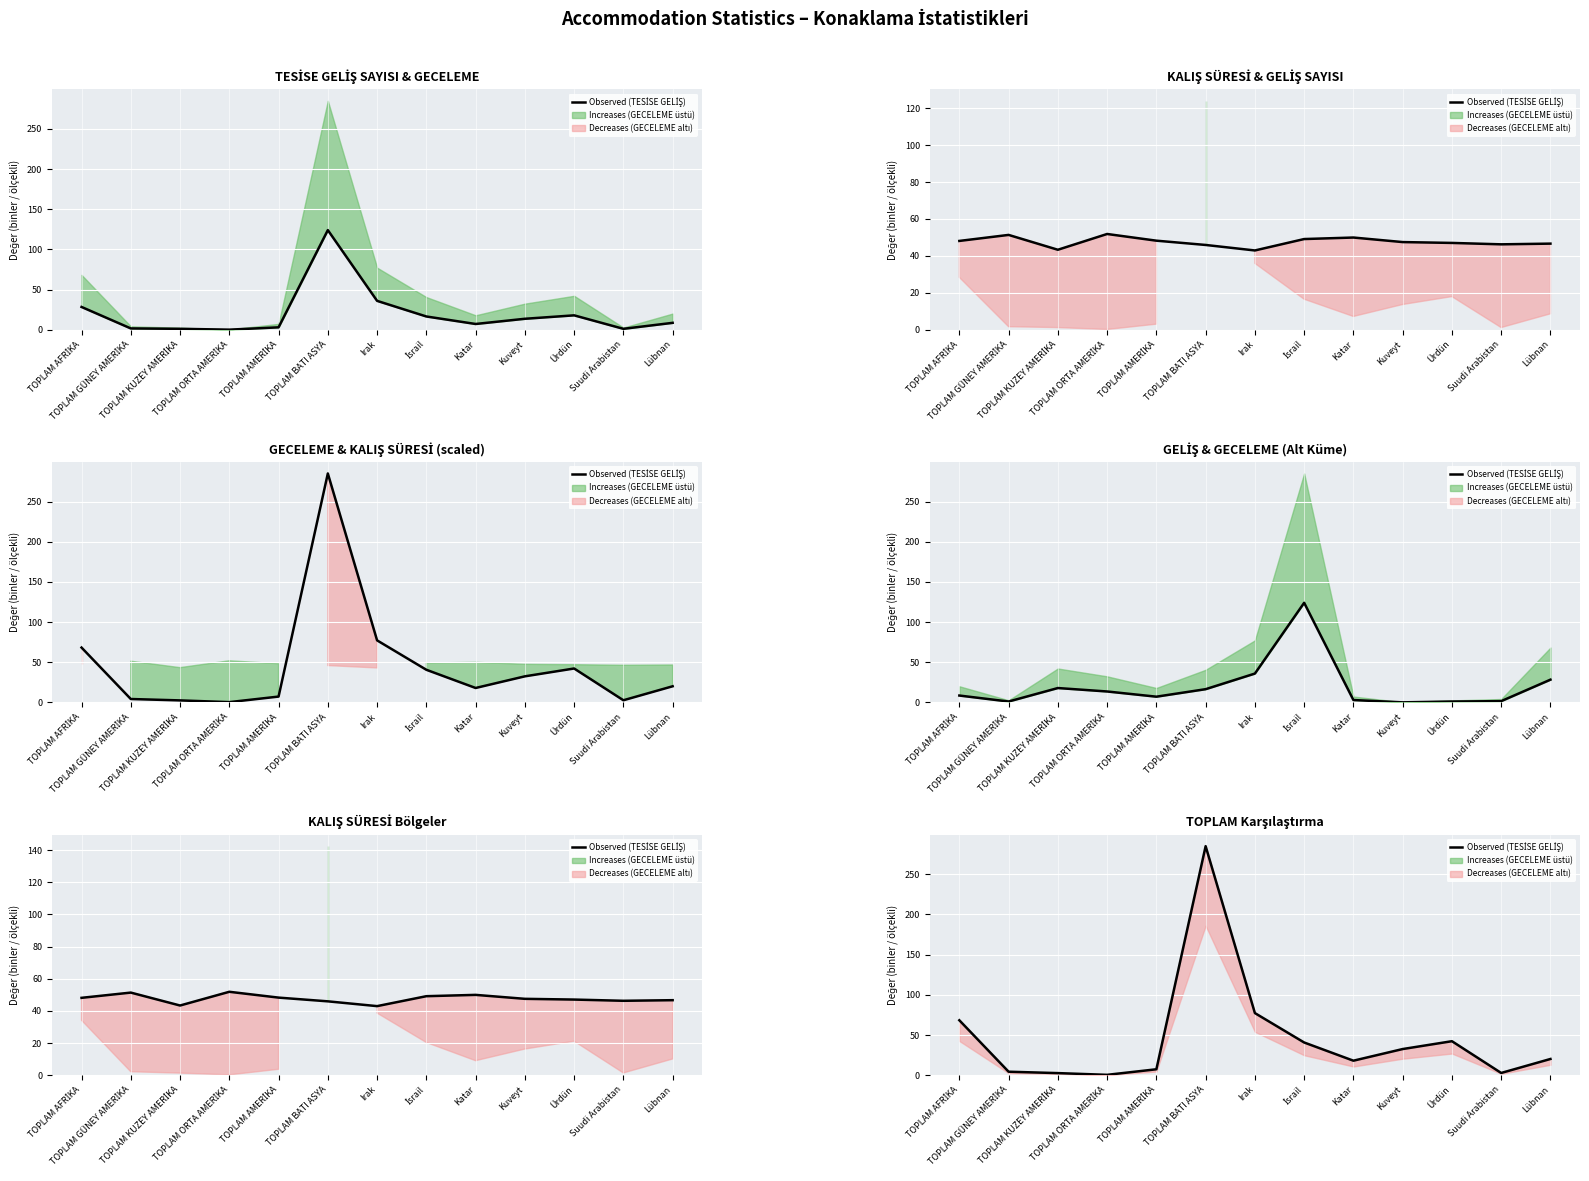

What is the sum of the values at TOPLAM ORTA AMERİKA and TOPLAM AMERİKA?

7.8